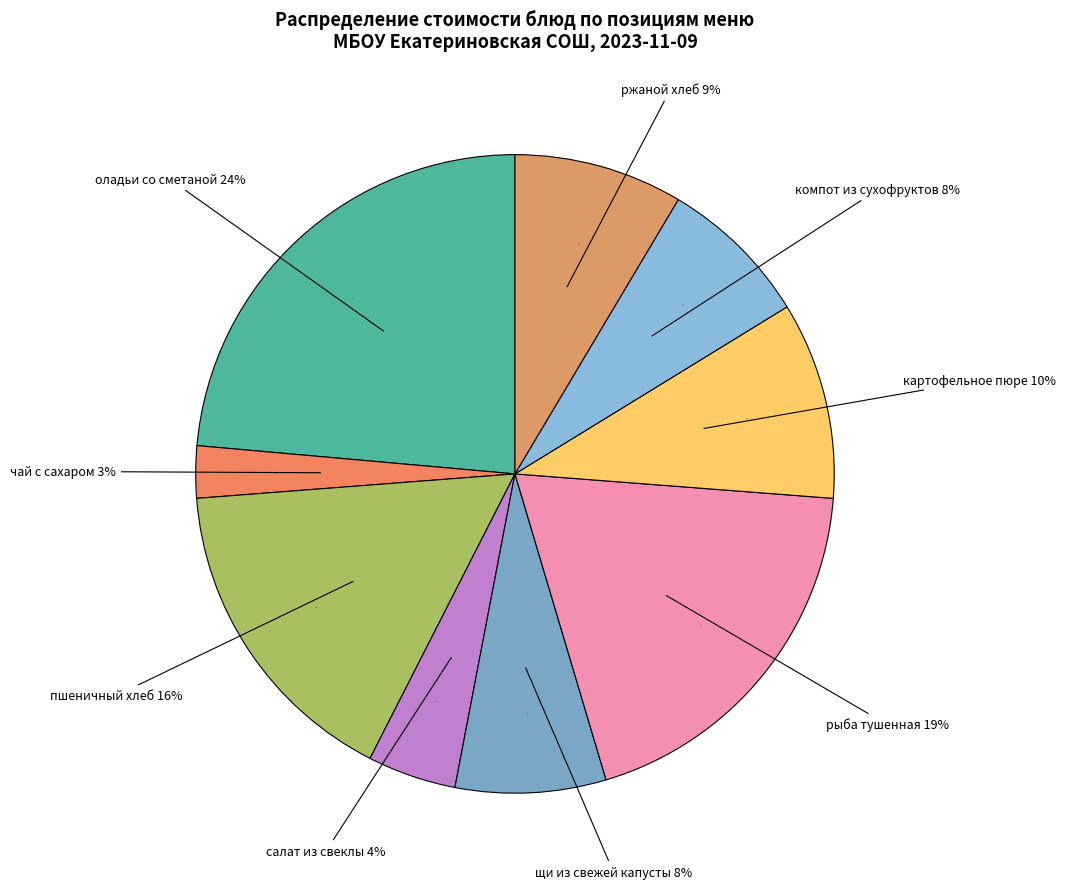

What is the largest slice in the pie chart?

оладьи со сметаной